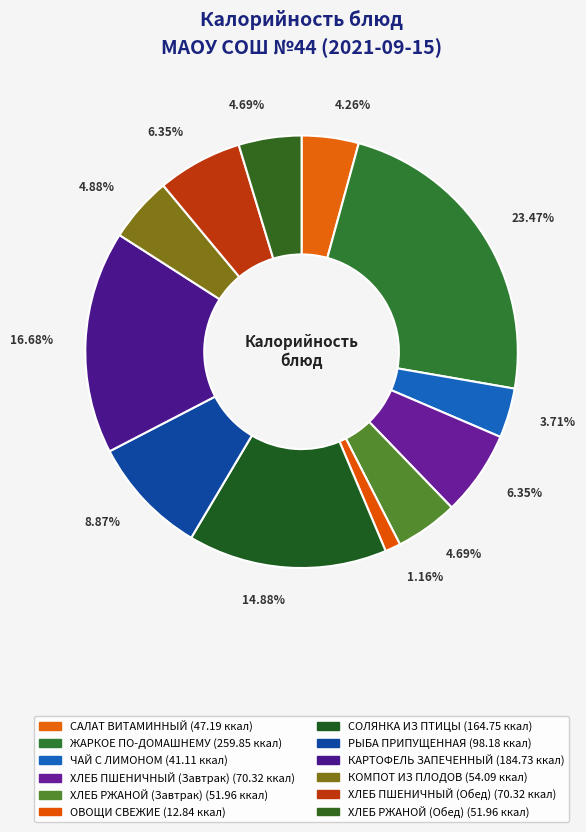

Count the number of slices in the pie.

12